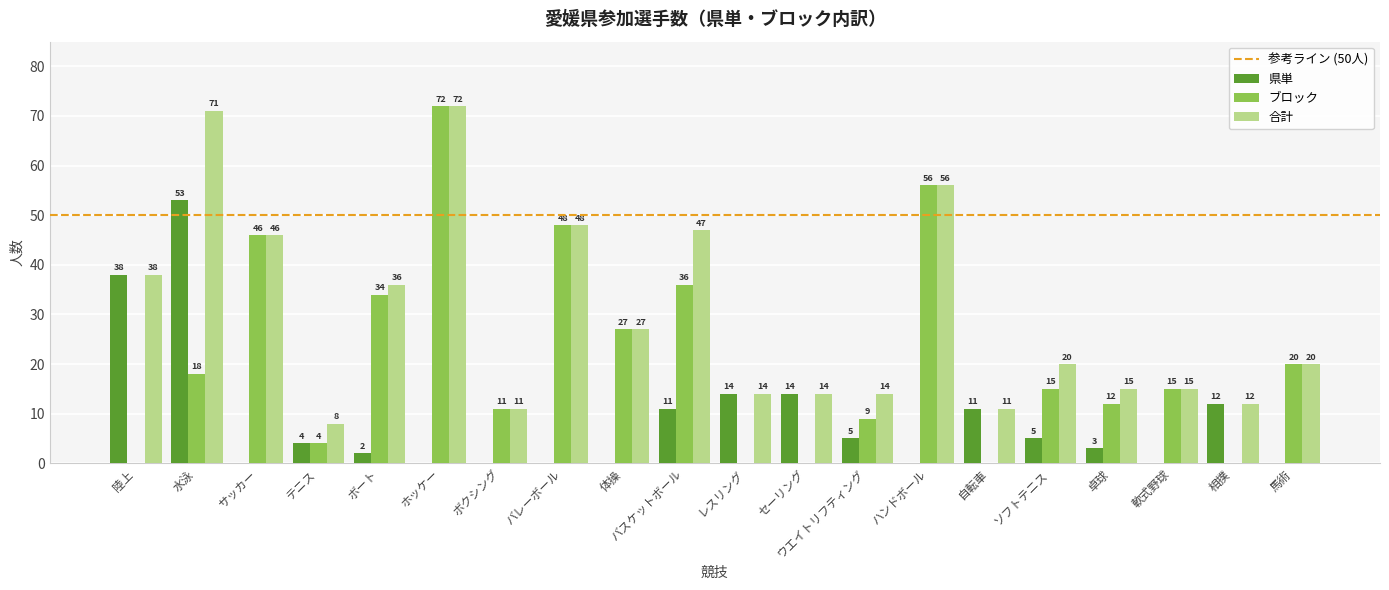

What is the sum of all ブロック values?

423